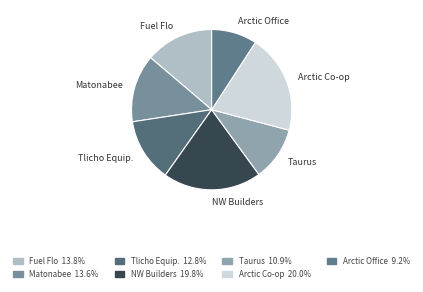

Combined, do Matonabee and NW Builders account for over 50%?

No